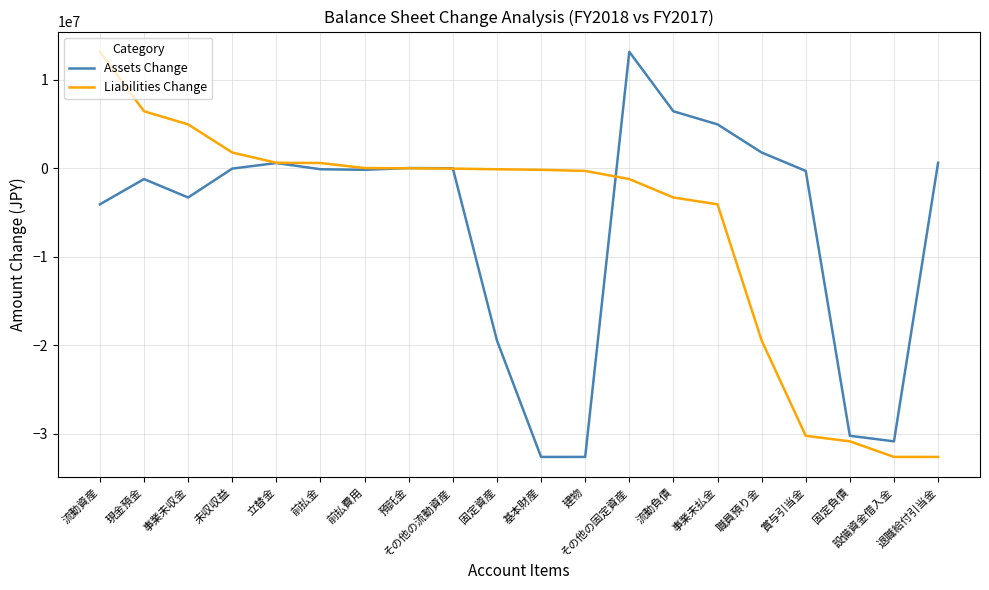

Which category has the highest value in the Assets Change series?

その他の固定資産